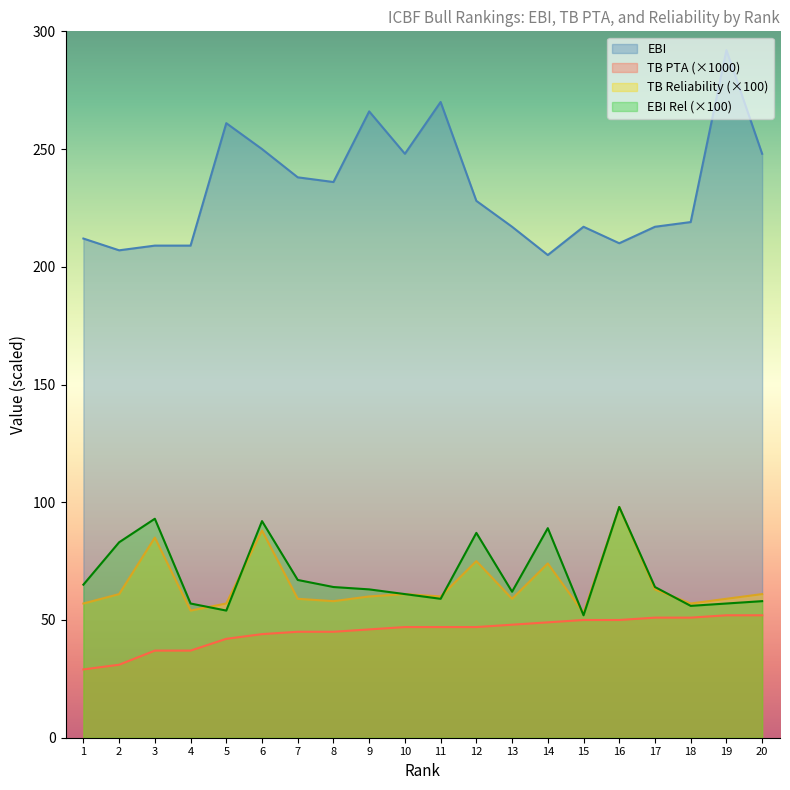

Count the number of data series in this chart.

4